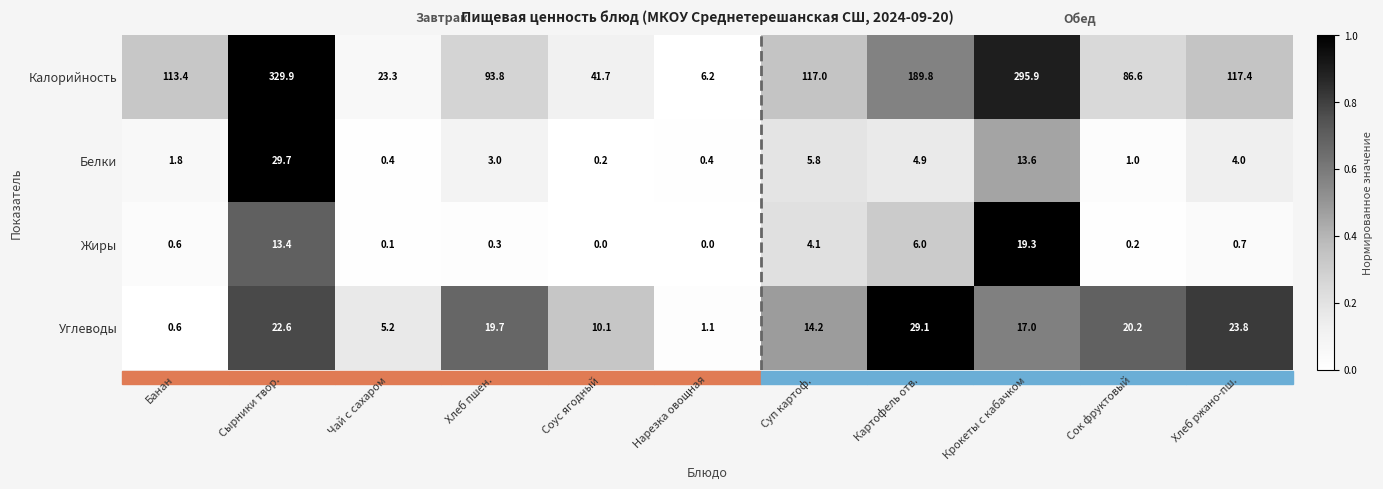

What is the sum of the Белки values at Соус ягодный and Крокеты с кабачком?

13.8